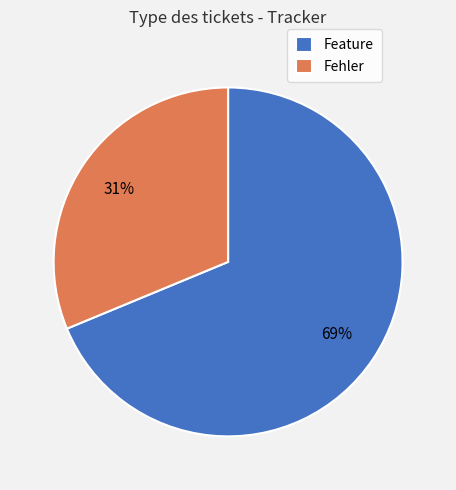

To the nearest percent, what portion does Fehler represent?

31%